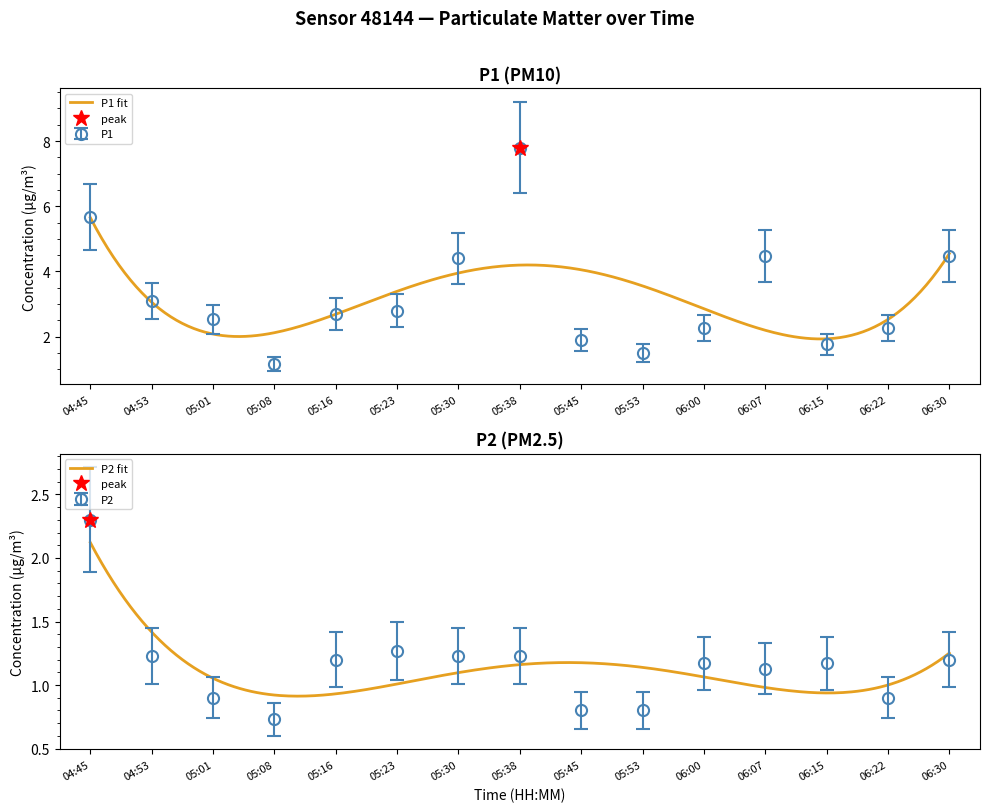

Which series changed the most between 05:08 and 05:38?

P1